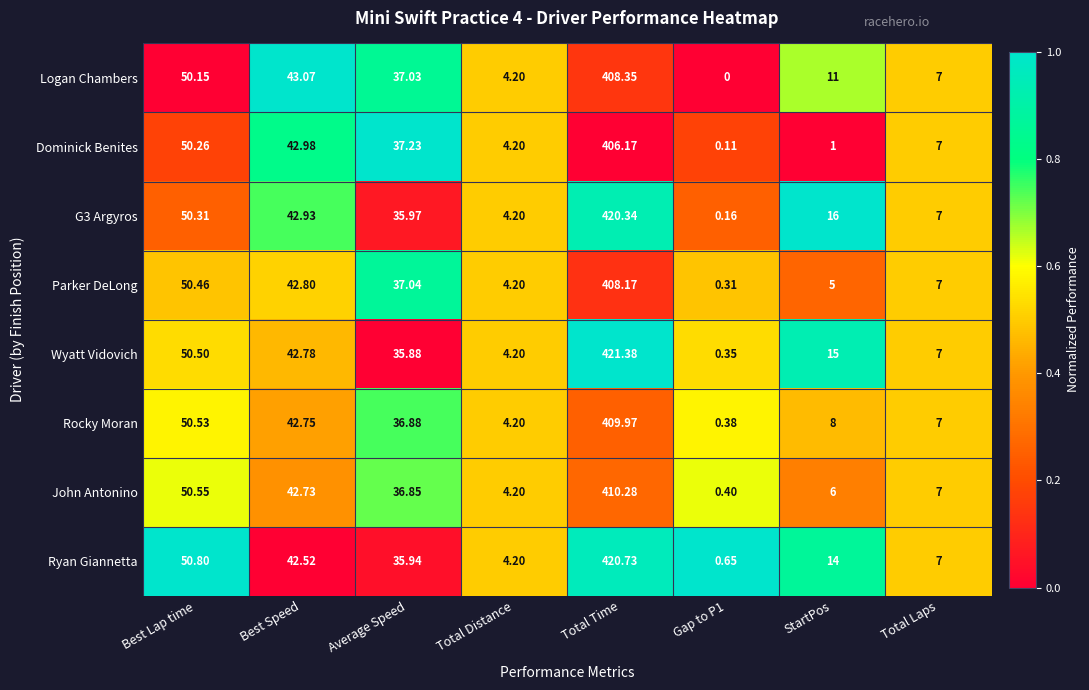

Which series has the largest total across all categories?

Wyatt Vidovich